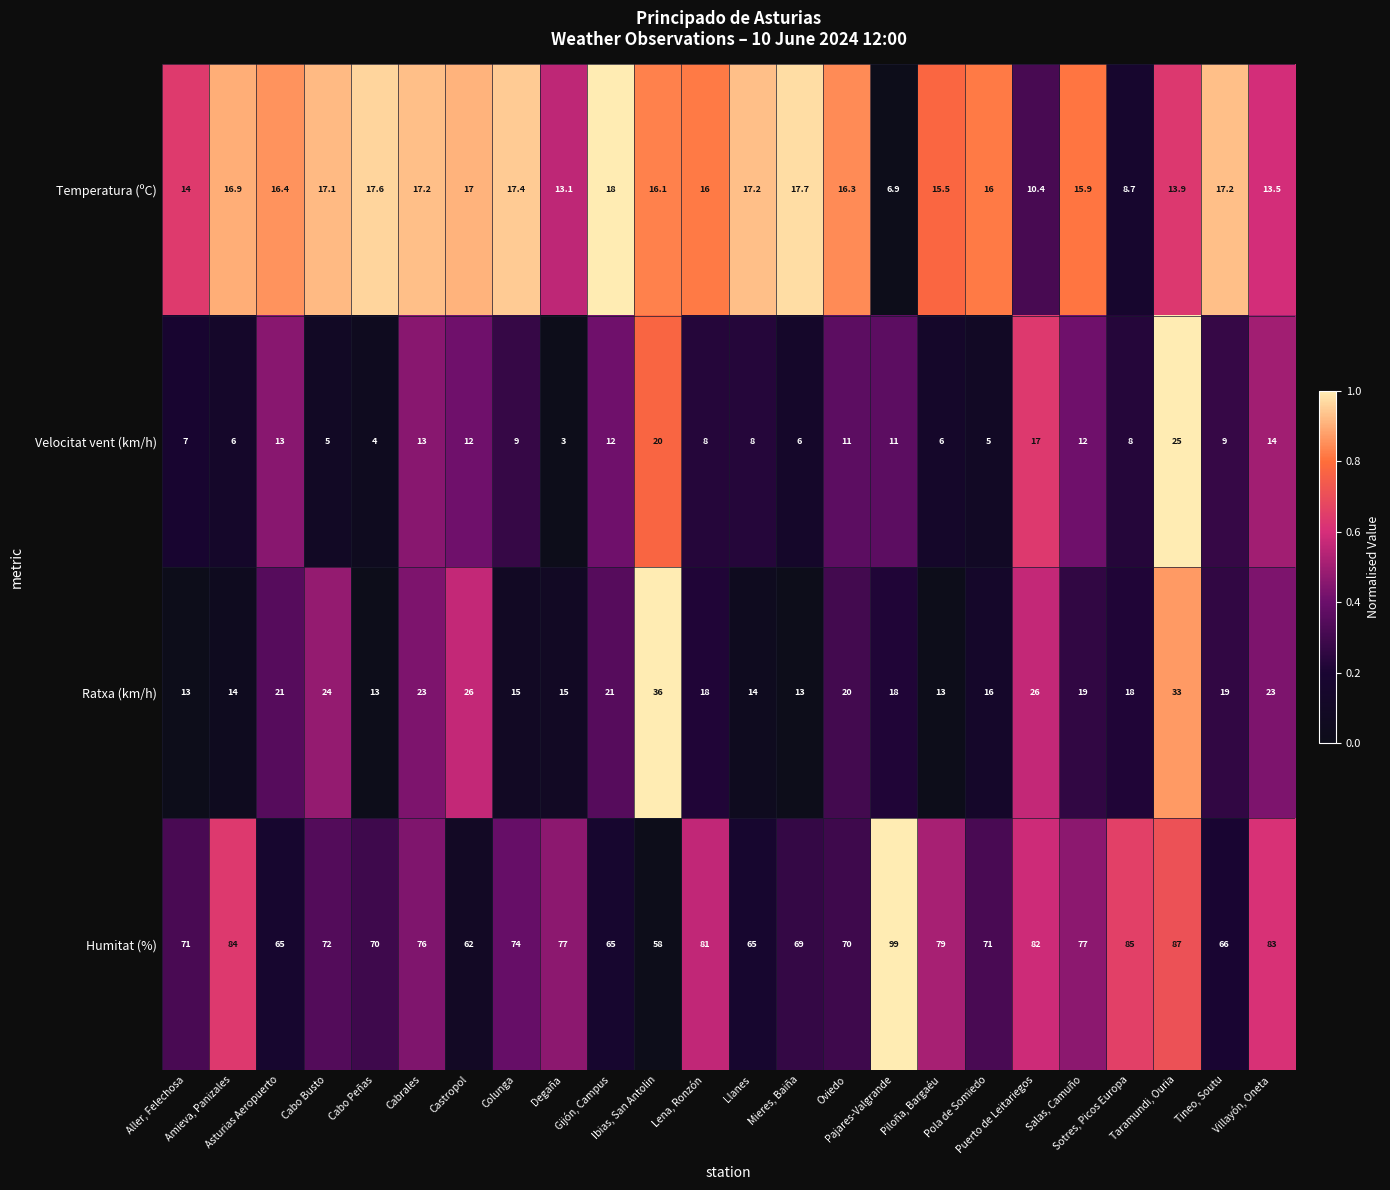

What is the difference between the maximum and minimum values in the Temperatura (ºC) series?

11.1